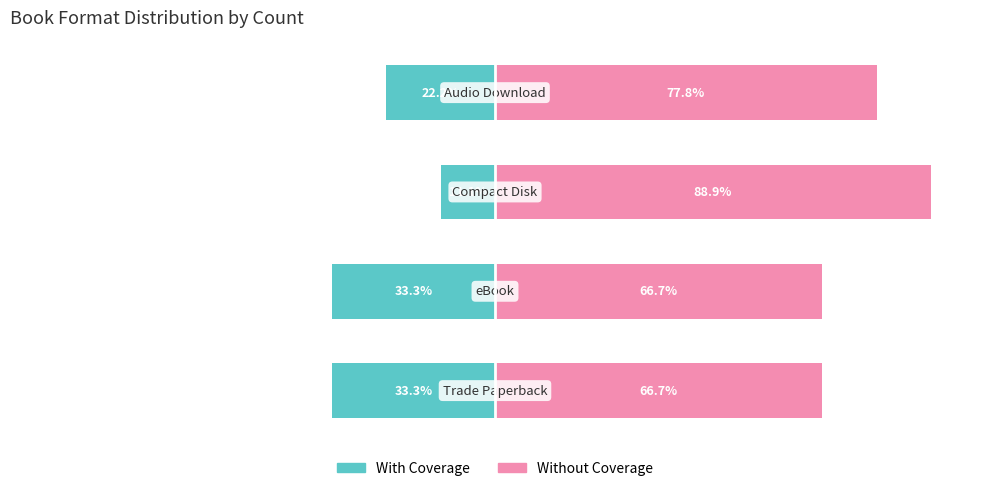

Which series changed the most between 0 and 3?

With Coverage